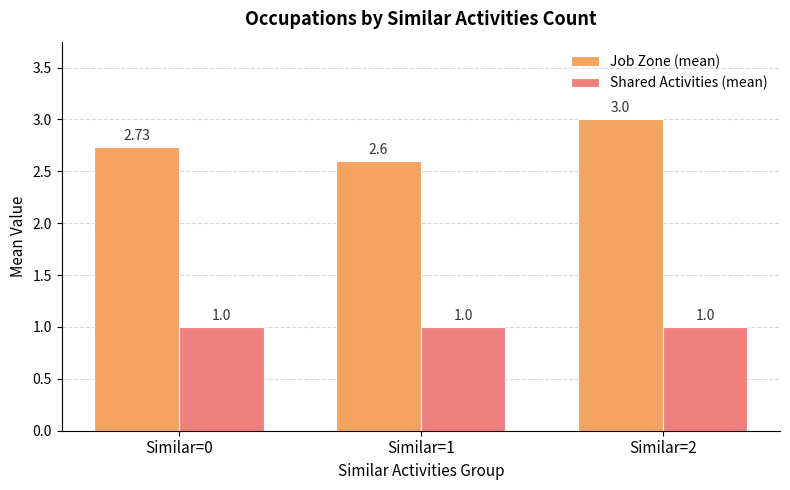

Is it true that Shared Activities (mean) equals 0.7 at Similar=2?

False